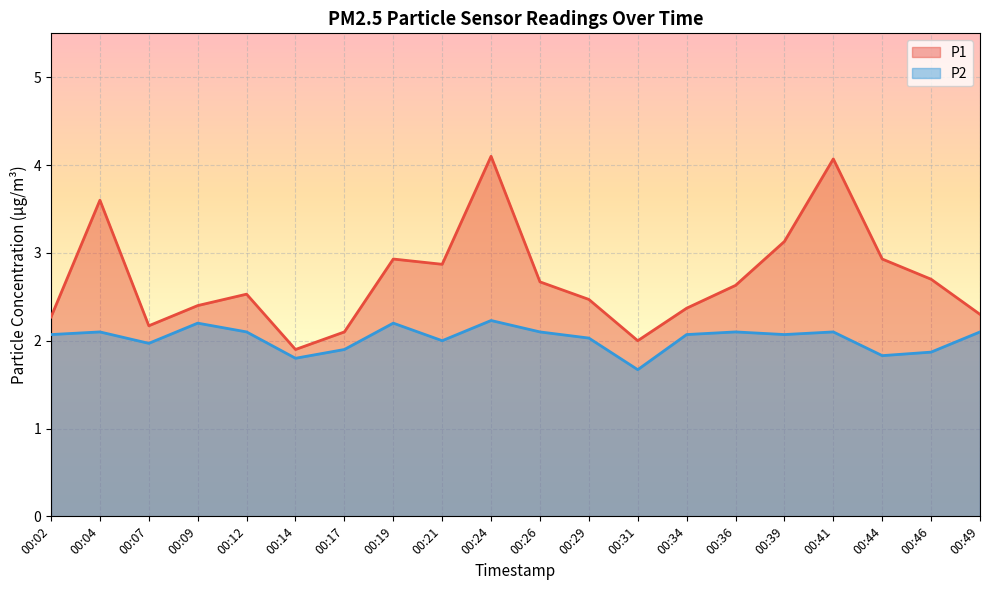

What is the difference between the P1 values at 00:07 and 00:34?

0.2